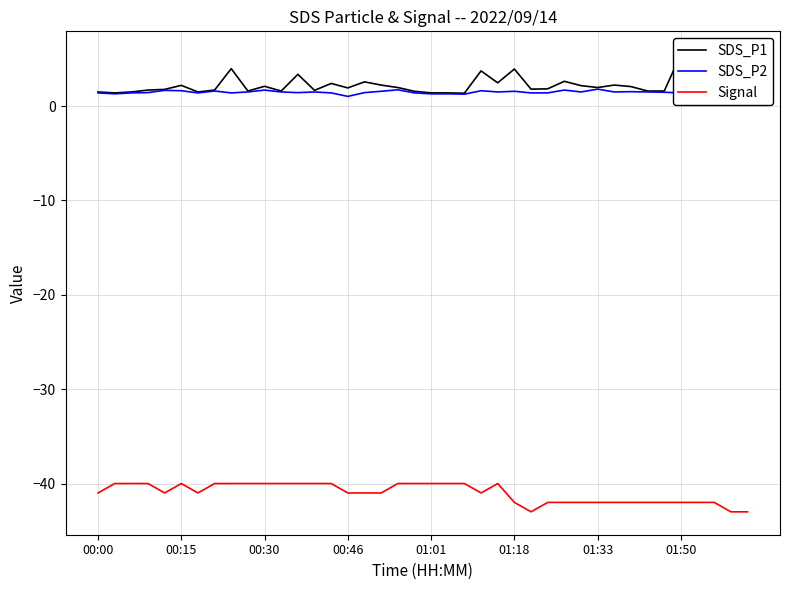

True or false: Signal and SDS_P2 intersect in this chart.

False